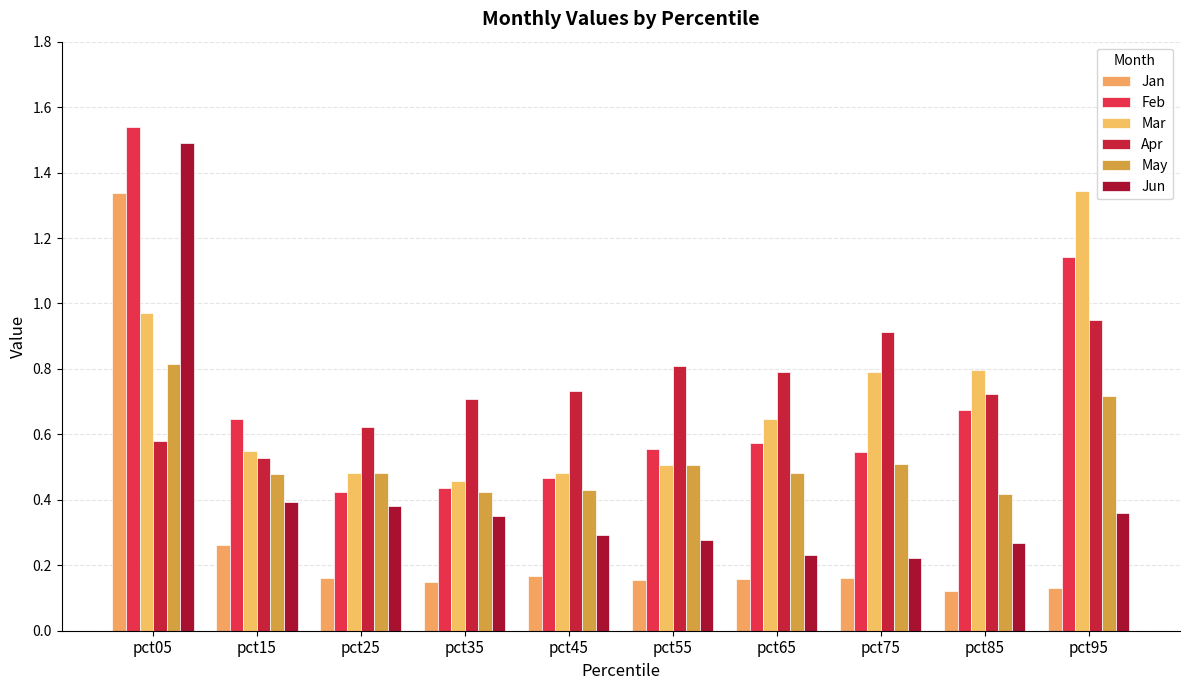

What is the spread (max minus min) of values at pct15?

0.4